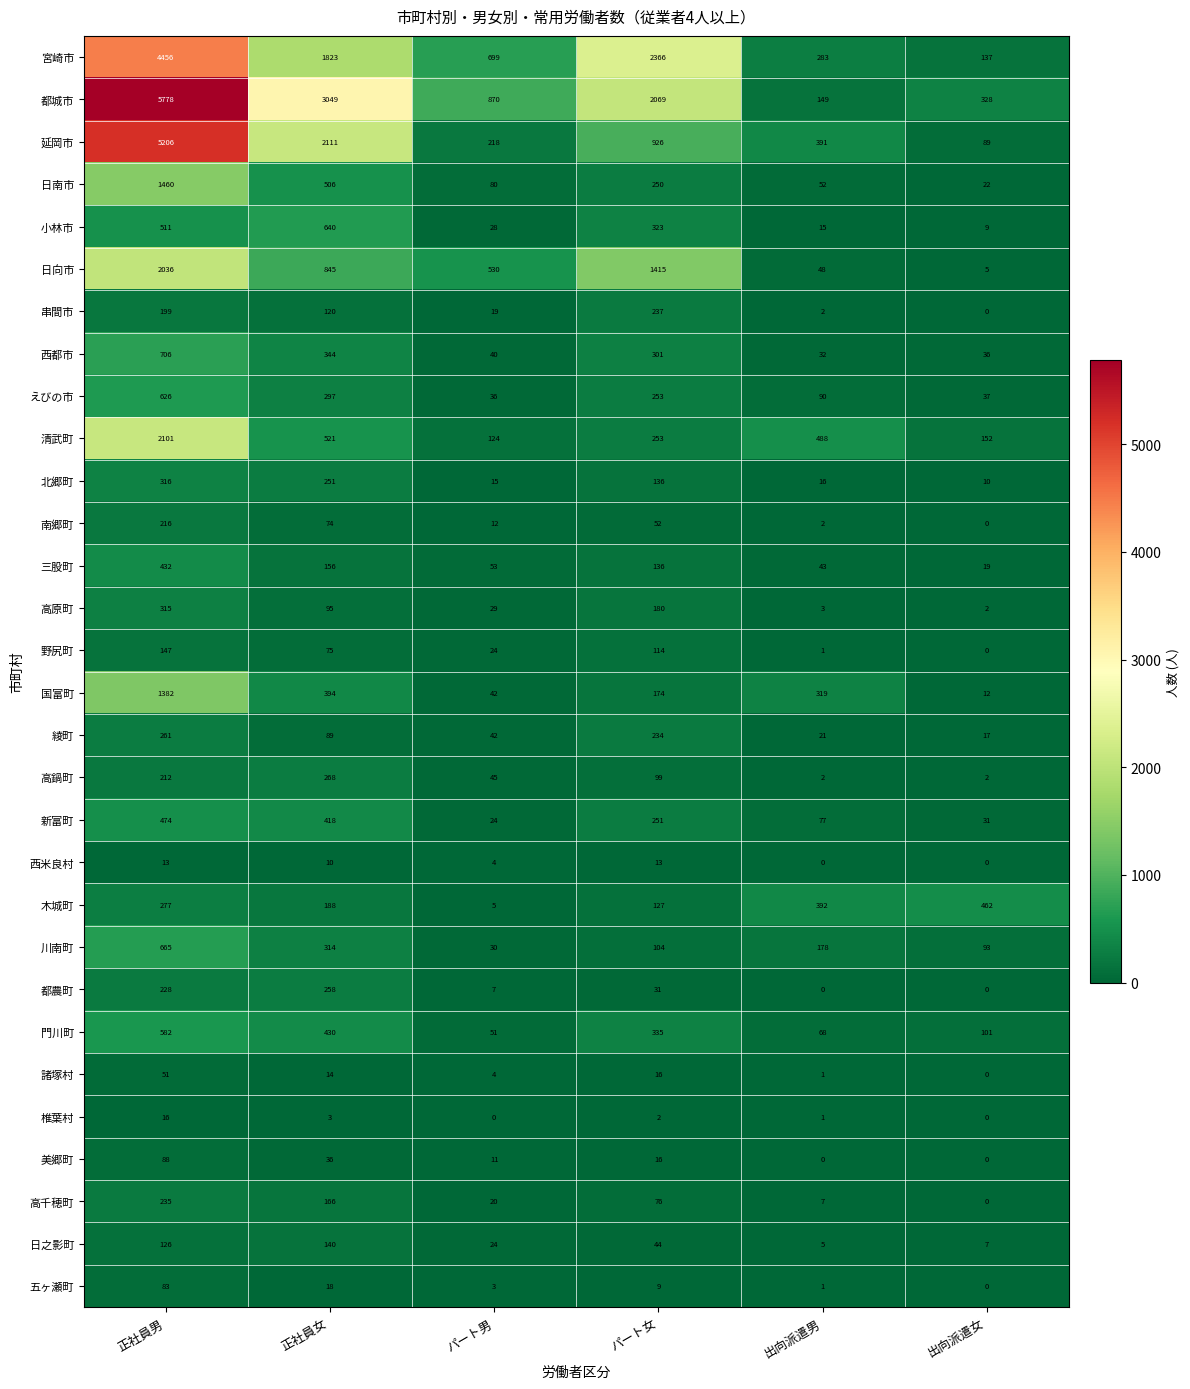

At which category does the chart reach its peak across all series?

正社員男